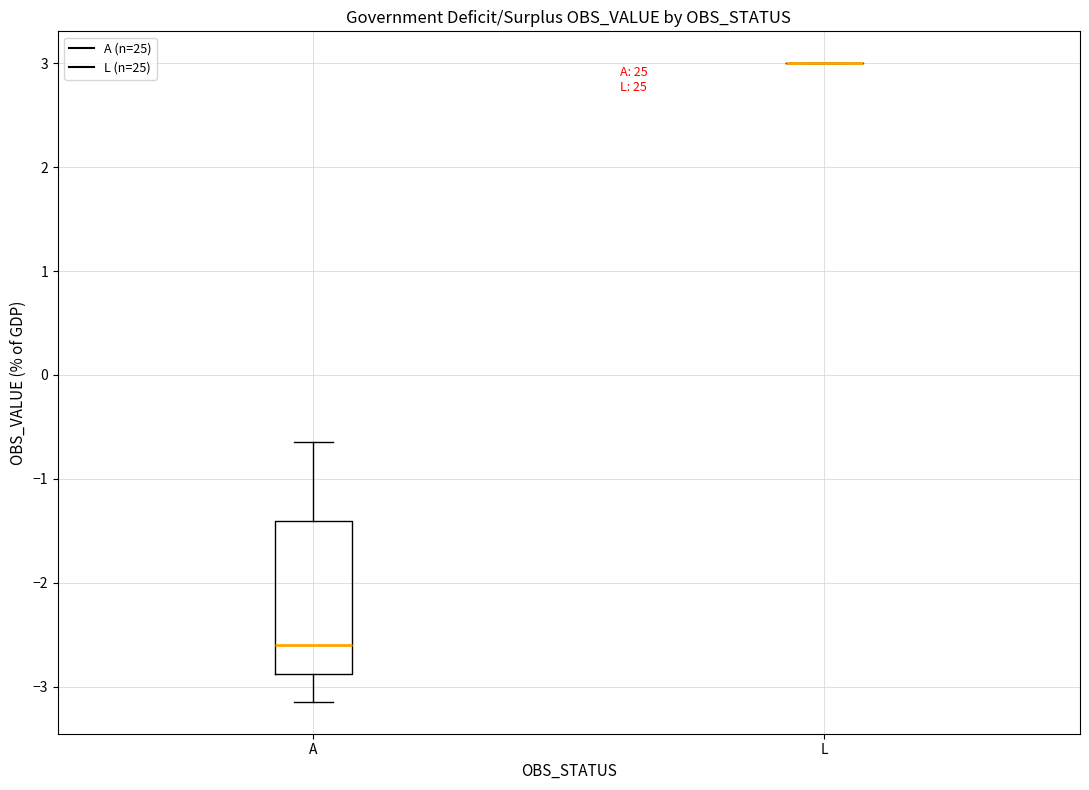

Comparing the boxes themselves (not the whiskers), which one is the tallest?

A